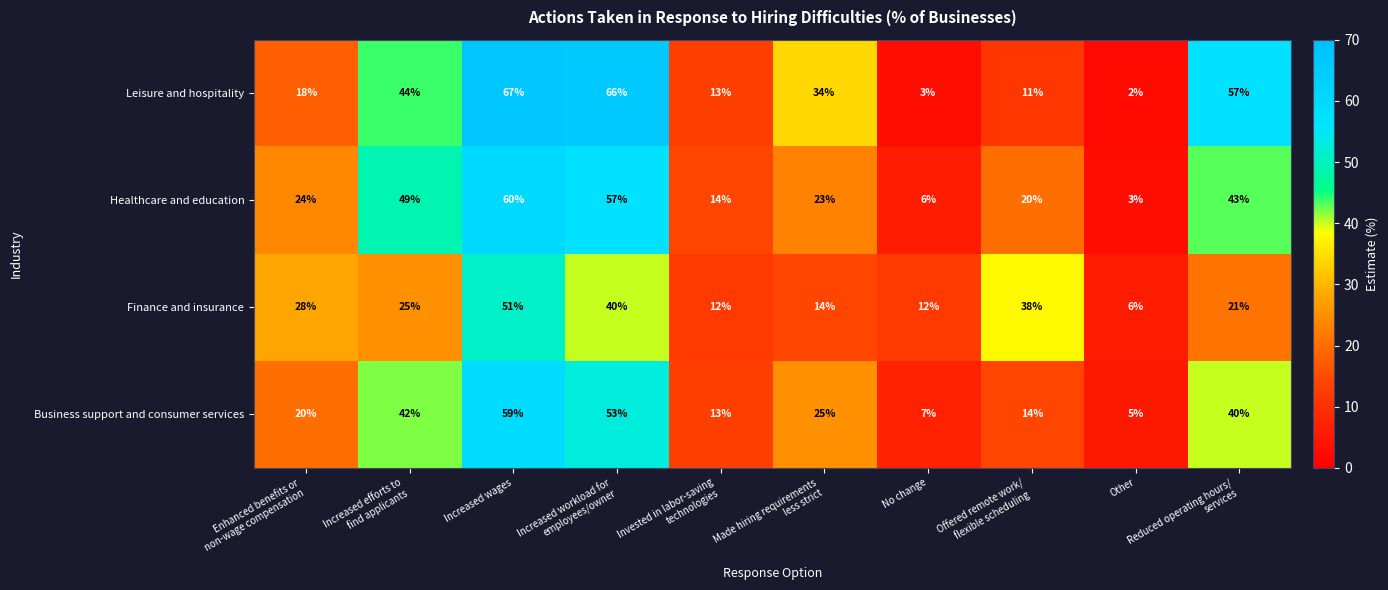

List the series in order of their overall mean, lowest first.

Finance and insurance, Business support and consumer services, Healthcare and education, Leisure and hospitality